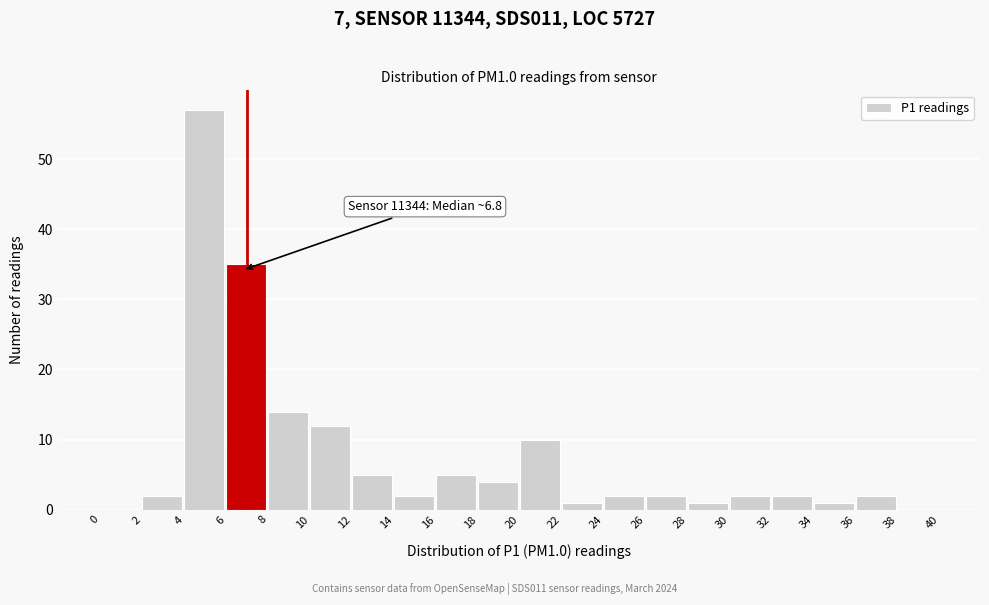

Which range on the x-axis has the tallest bar?

4 to 6